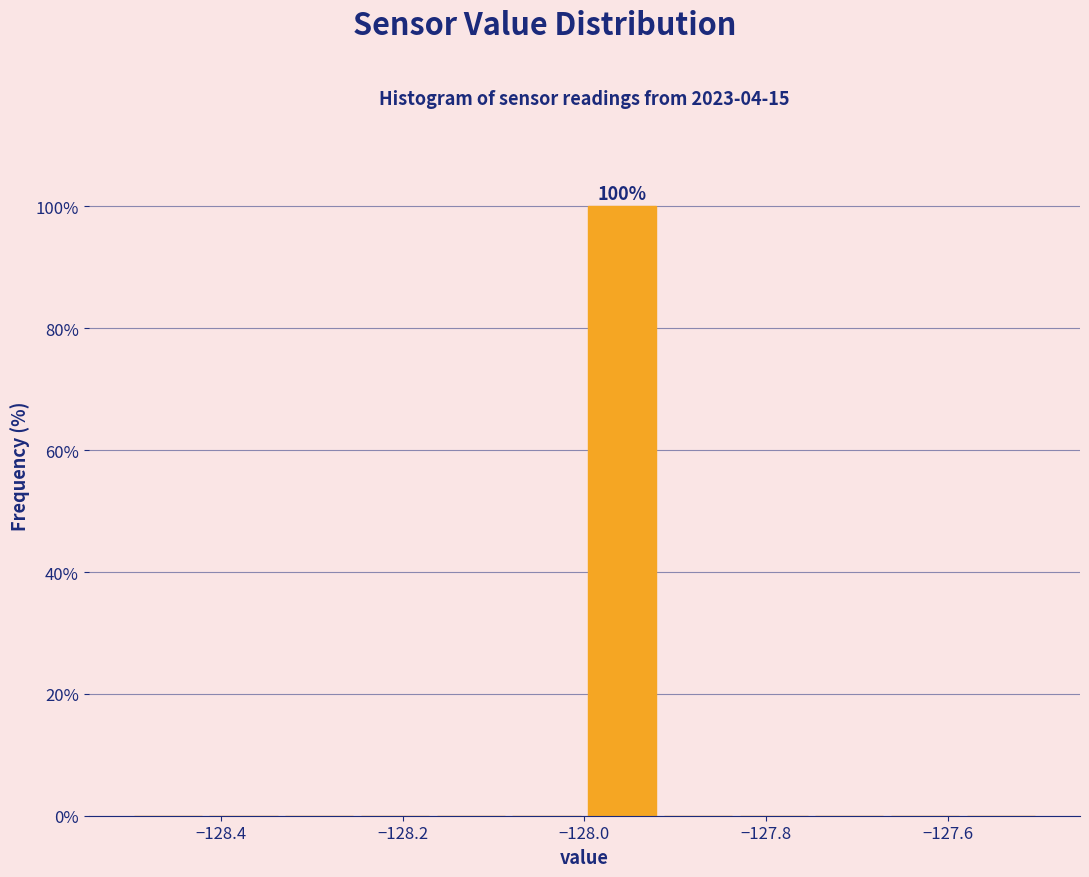

Which range on the x-axis has the tallest bar?

-128.00 to -127.92